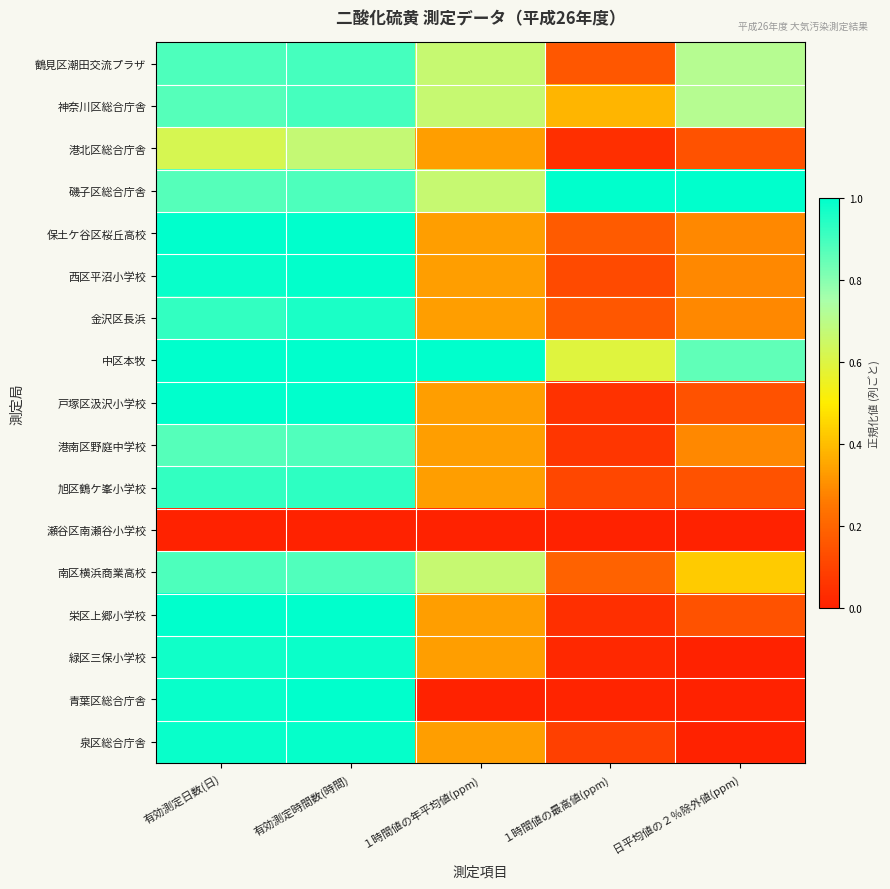

At which category does the chart reach its minimum across all series?

有効測定日数(日)